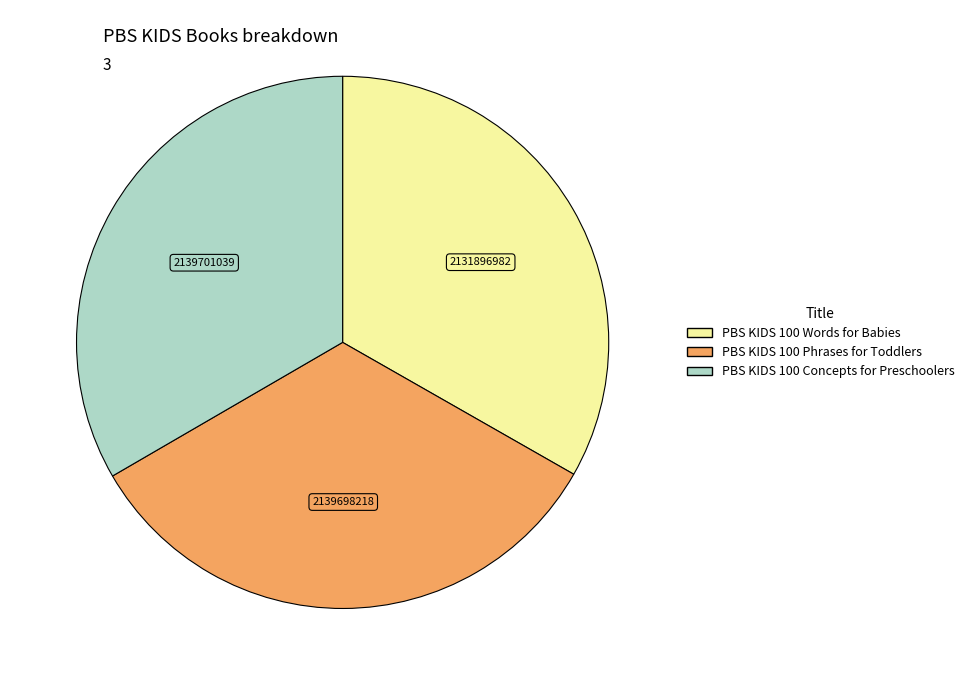

Is there a majority slice in this chart?

No